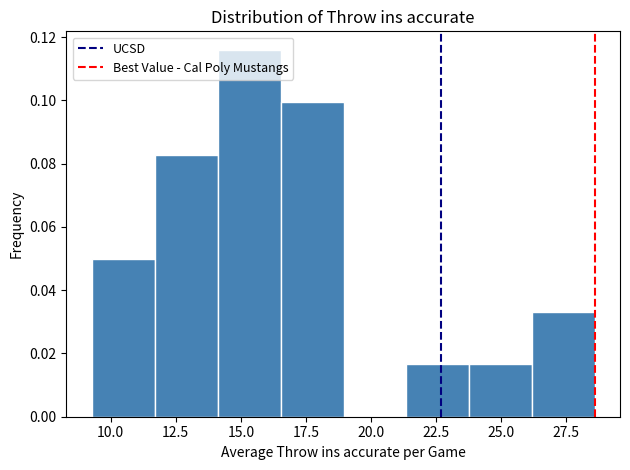

Which range on the x-axis has the tallest bar?

14.0 to 16.5